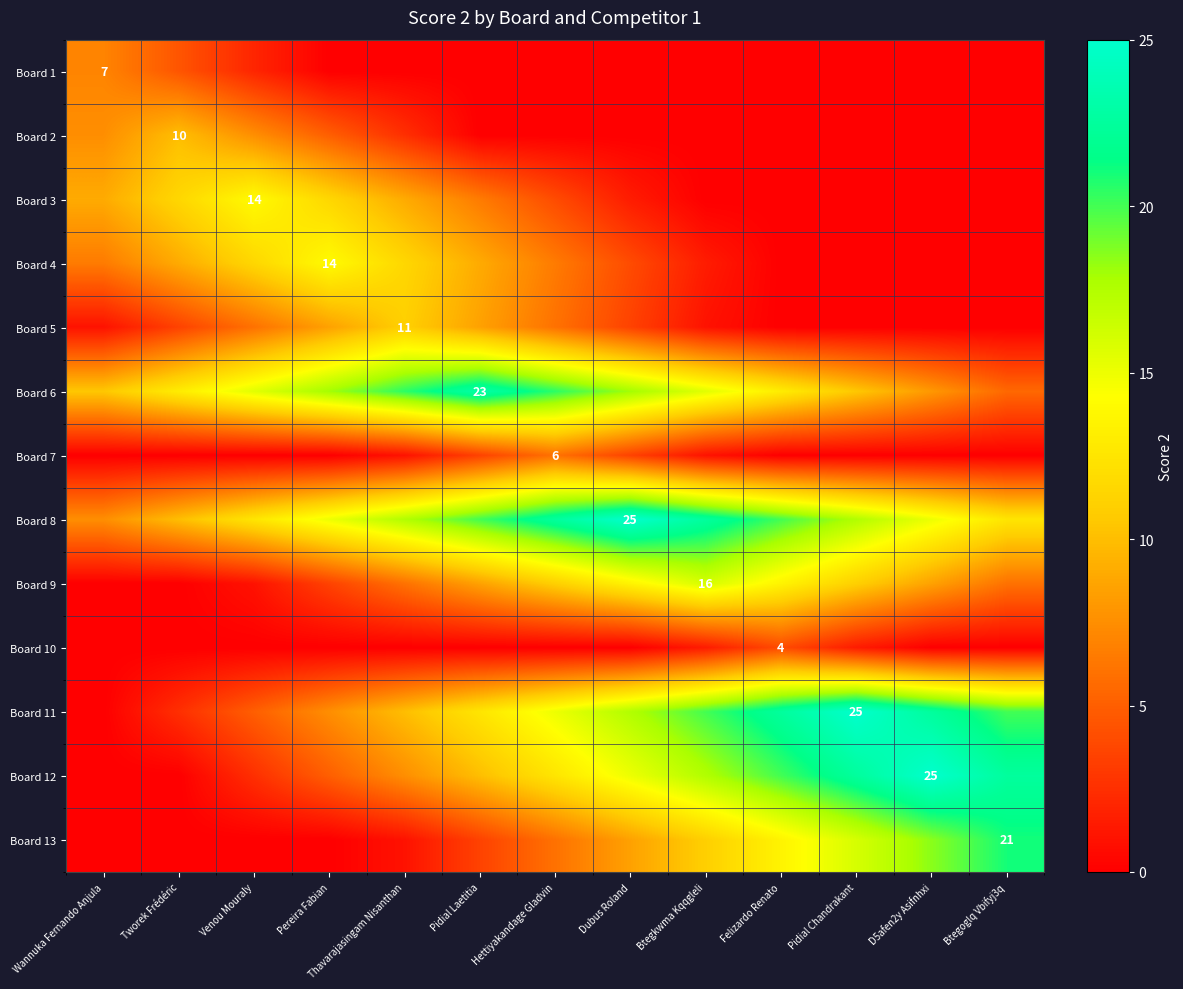

At which category is the sum across all series the highest?

Hettiyakandage Gladvin